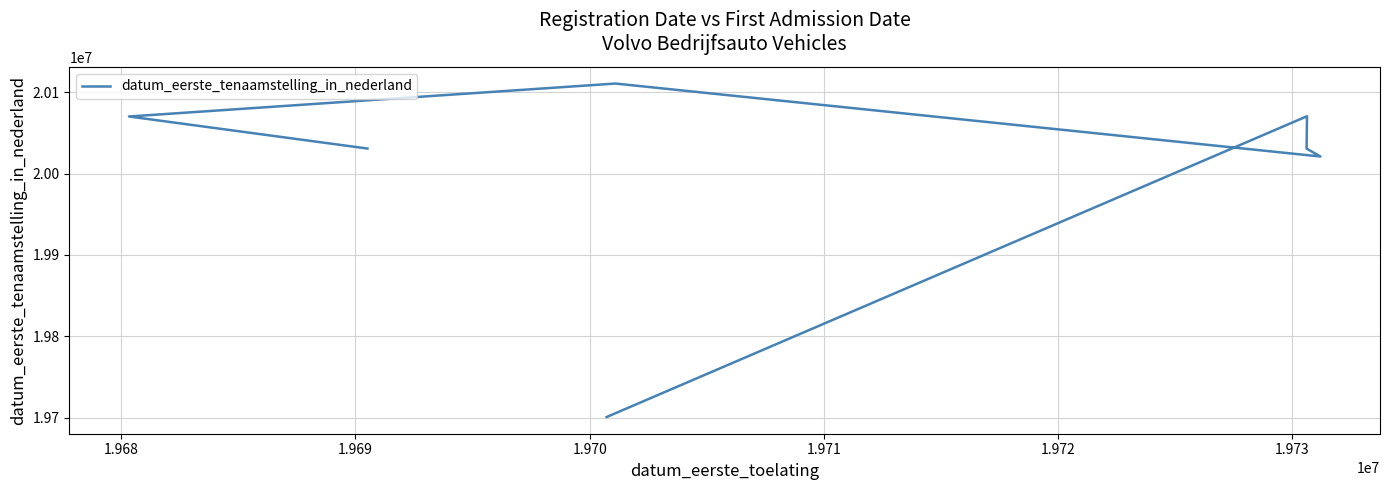

What is the sum of all values?

140034696